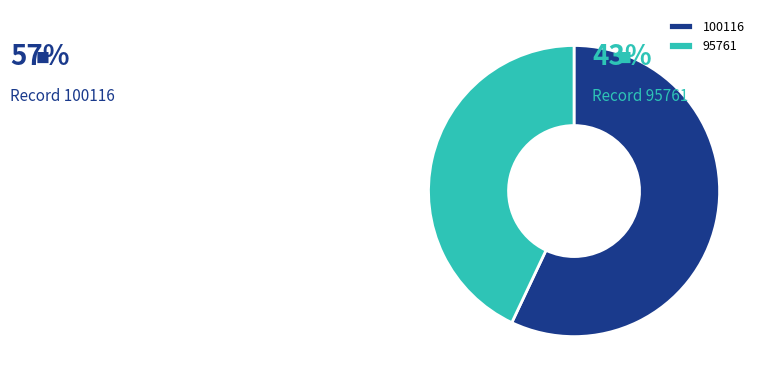

What is the smallest slice in the pie chart?

95761